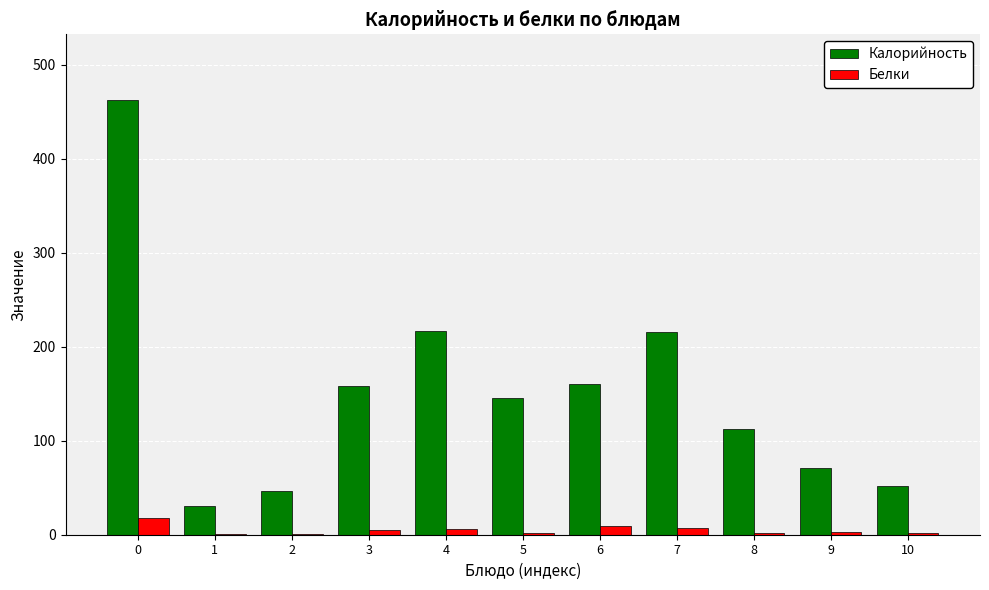

True or false: Белки has a value of 18.0 at 0.

True